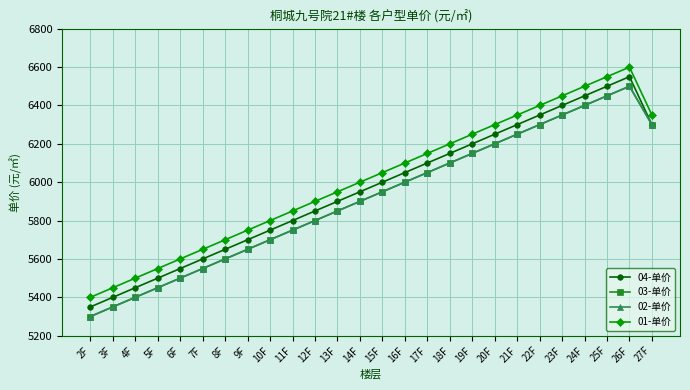

Does the chart display data point markers on the line(s)?

Yes